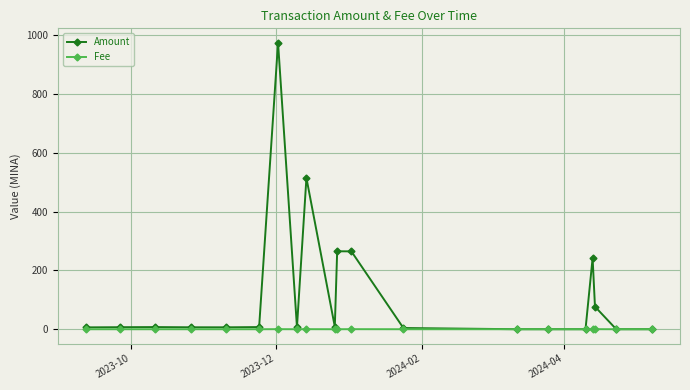

What is the value of the Amount point at the 7th from the left?

974.2